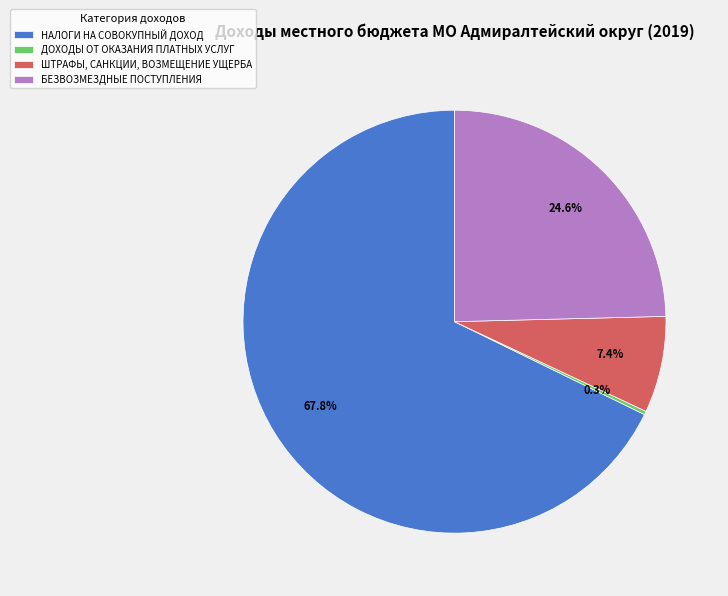

Which slice is the largest?

НАЛОГИ НА СОВОКУПНЫЙ ДОХОД